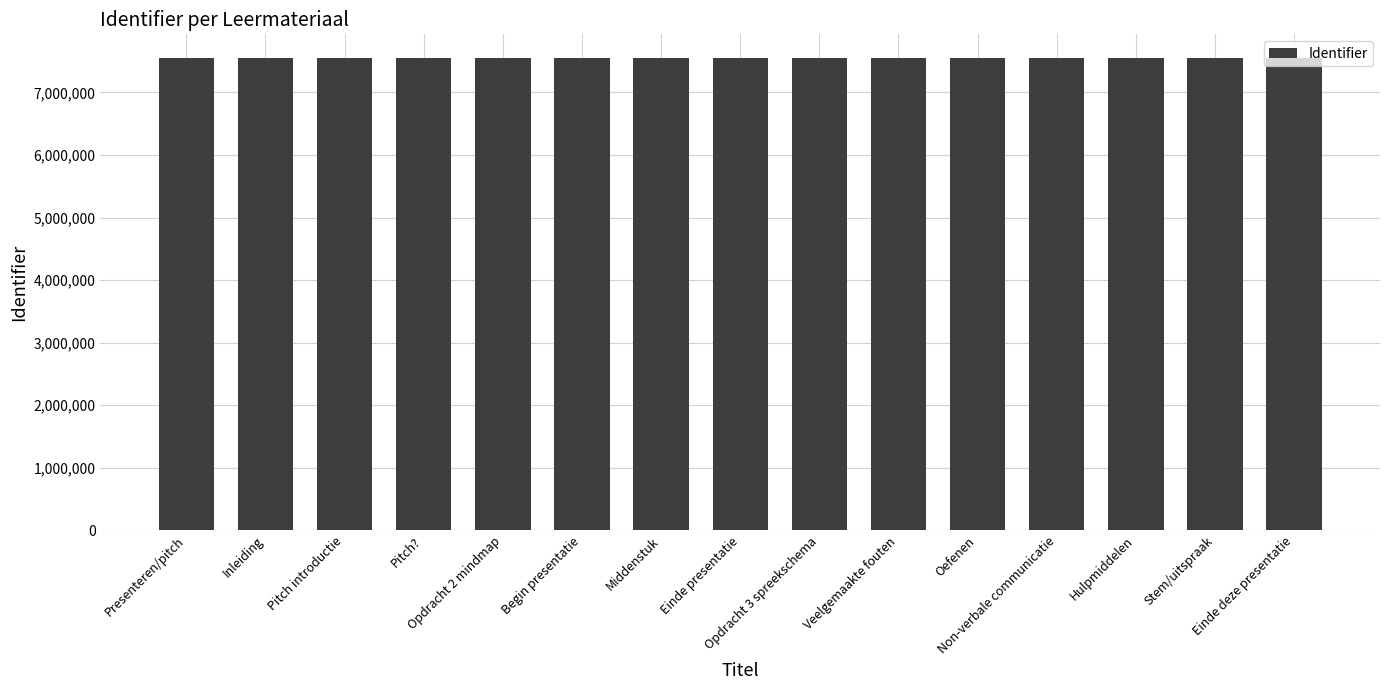

What is the value of the 4th bar from the left?

7552079